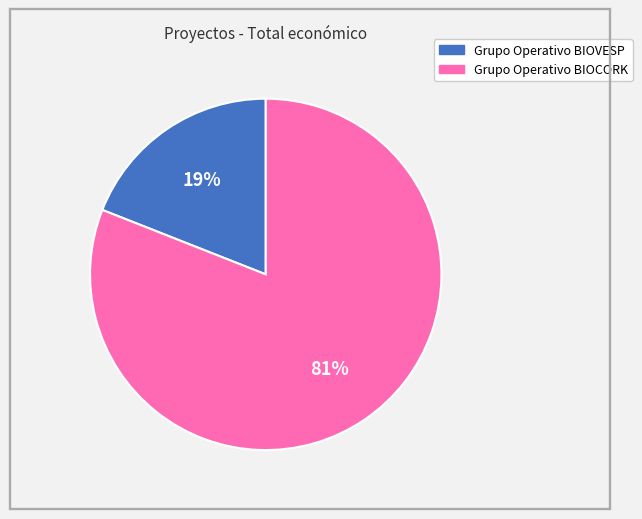

Which category has the smallest portion of the pie?

Grupo Operativo BIOVESP